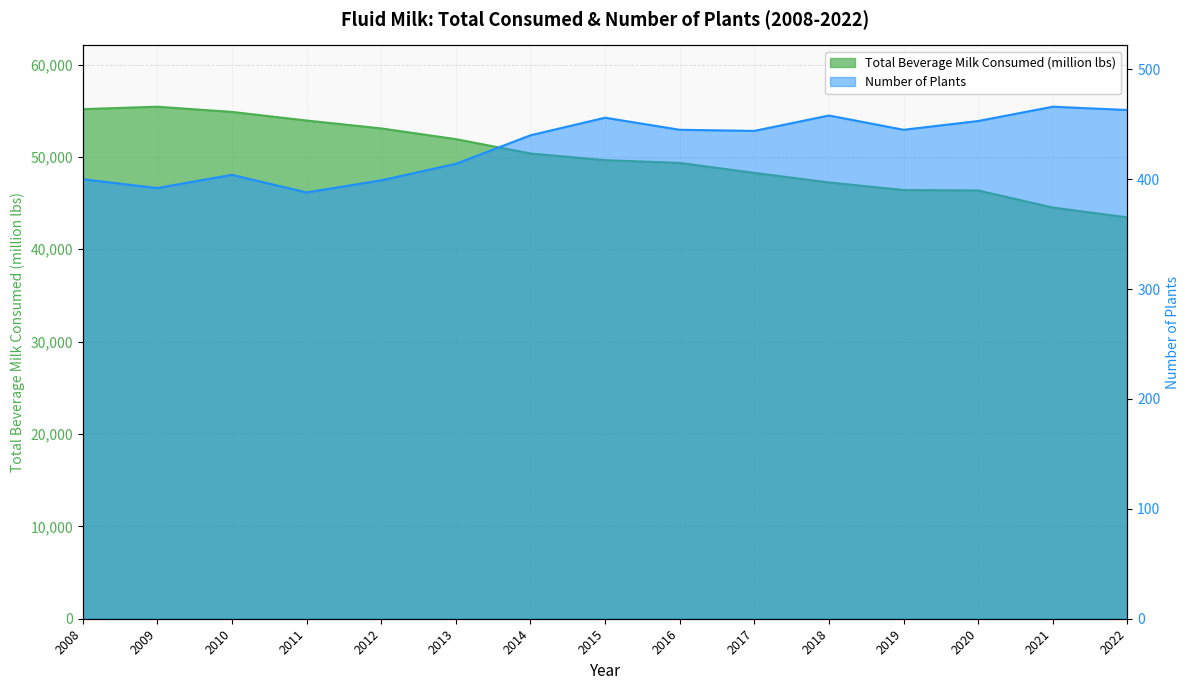

Between 2010 and 2018, which is larger?

2010